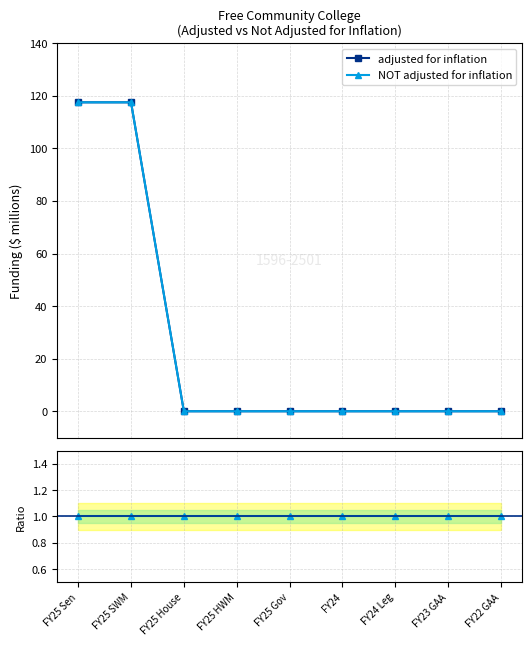

Which series has the widest spread of values?

adjusted for inflation